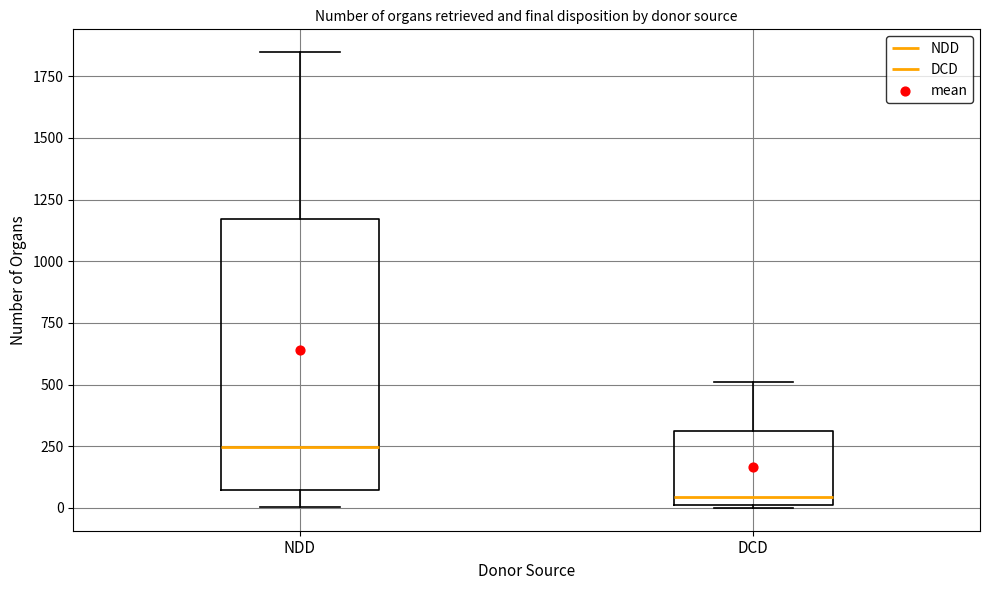

Which box's median line is the lowest?

DCD